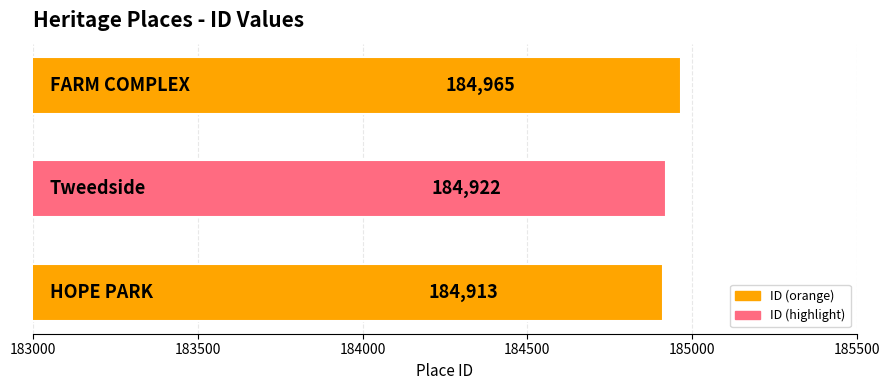

What is the maximum value shown in the chart?

184965